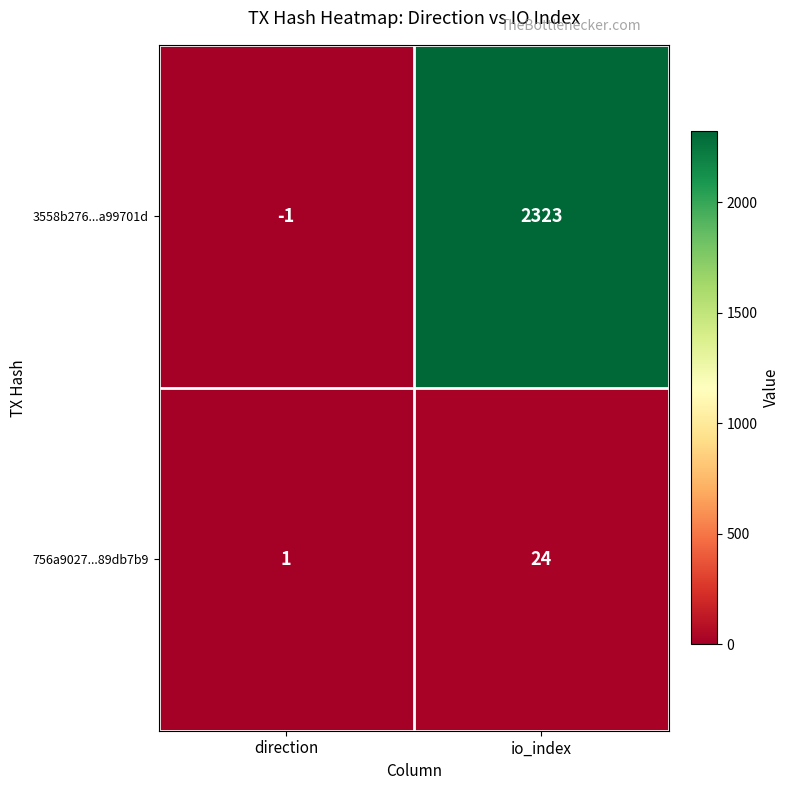

Which series has the largest total across all categories?

3558b276...a99701d